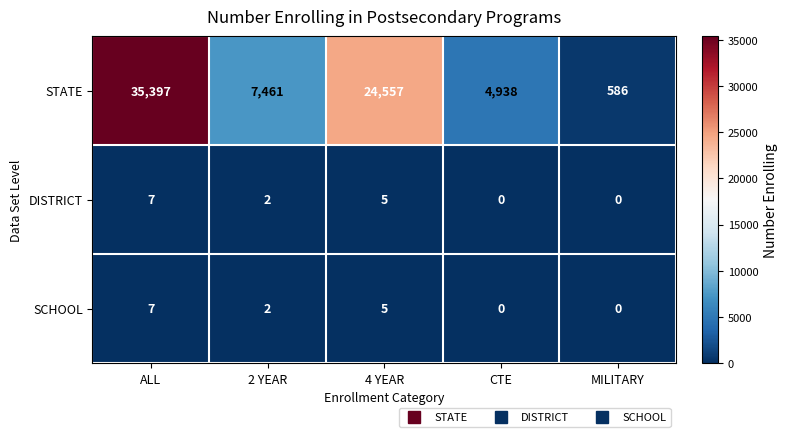

Reading right to left, list all the values displayed in this chart.

STATE: MILITARY=586	CTE=4938	4 YEAR=24557	2 YEAR=7461	ALL=35397
DISTRICT: MILITARY=0	CTE=0	4 YEAR=5	2 YEAR=2	ALL=7
SCHOOL: MILITARY=0	CTE=0	4 YEAR=5	2 YEAR=2	ALL=7